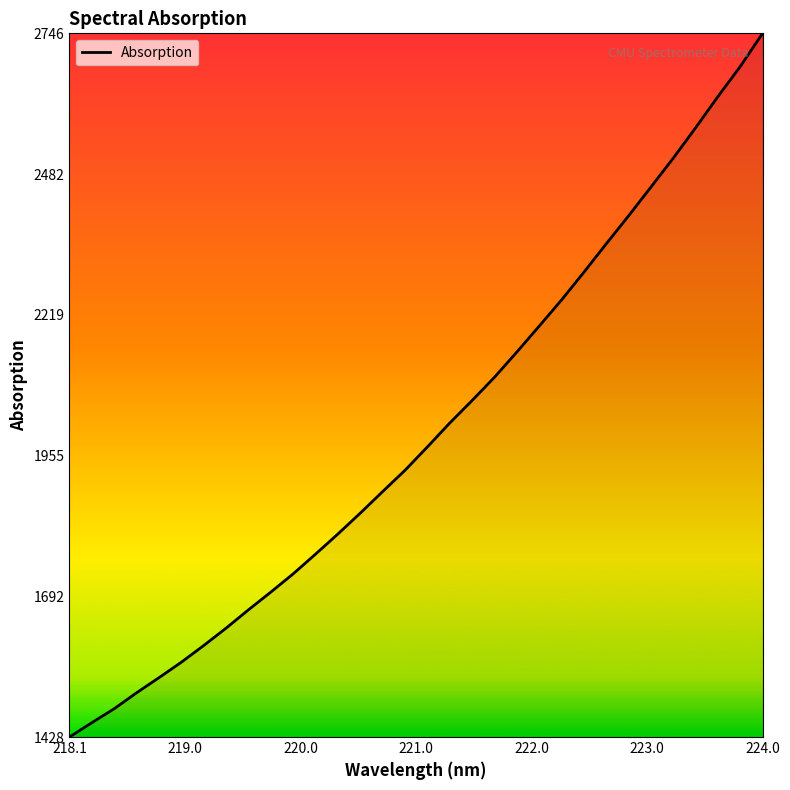

What is the maximum value shown in the chart?

2745.9